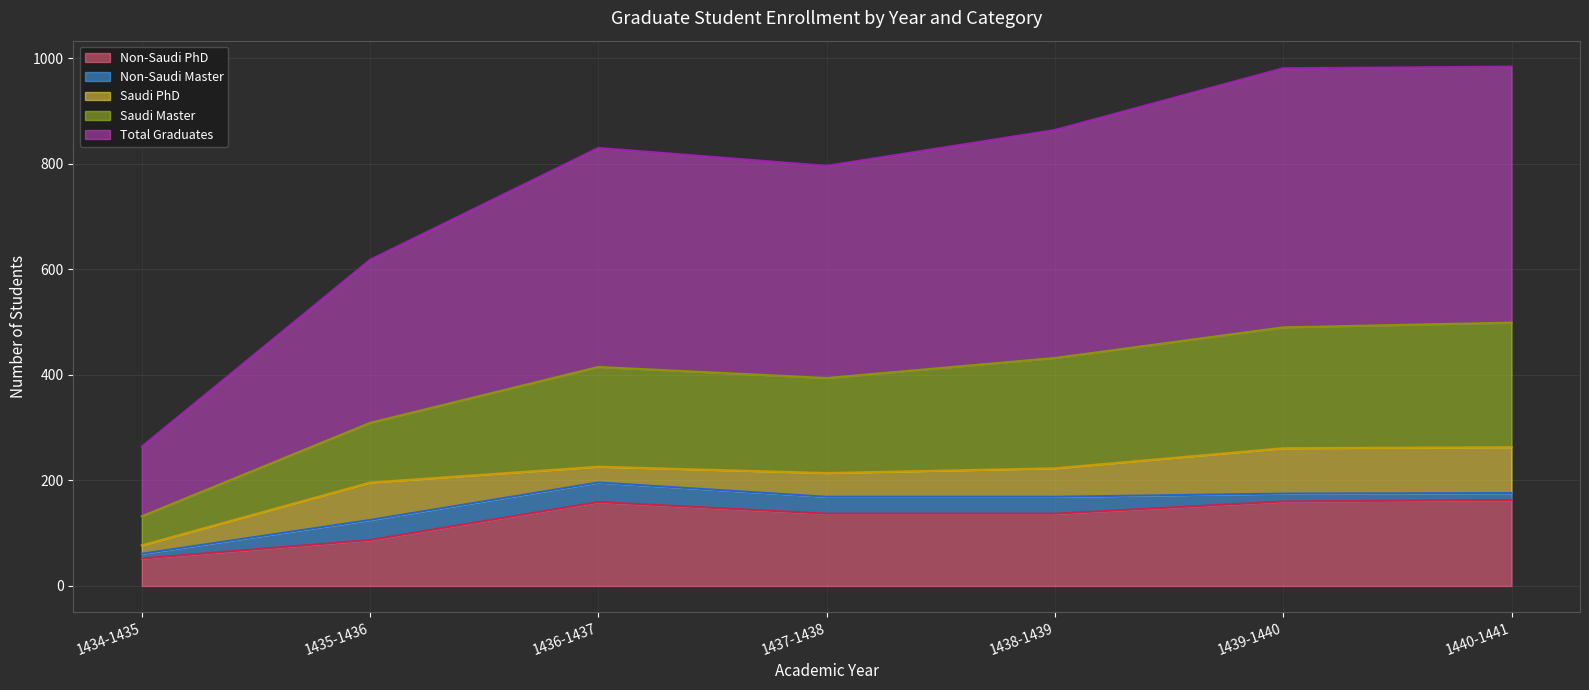

What is the maximum value for Non-Saudi PhD?

163